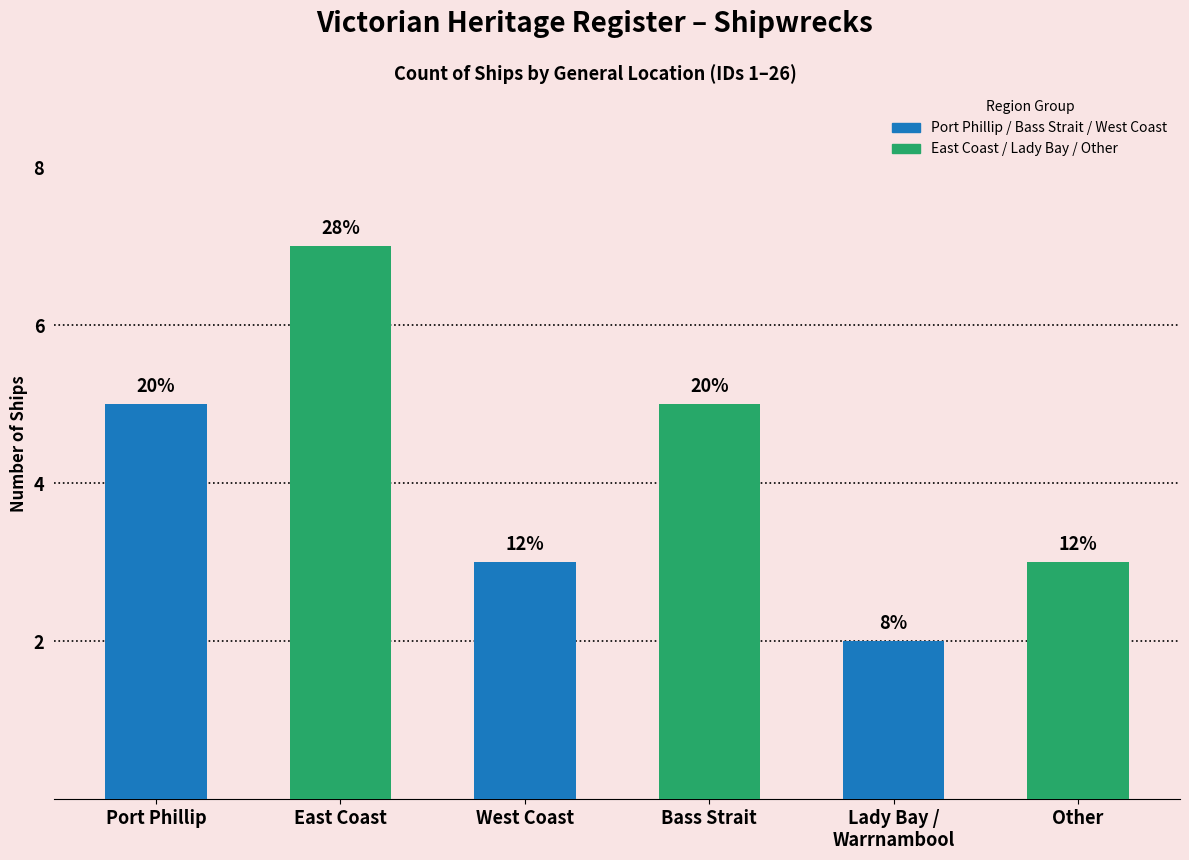

Are the bars horizontal?

No